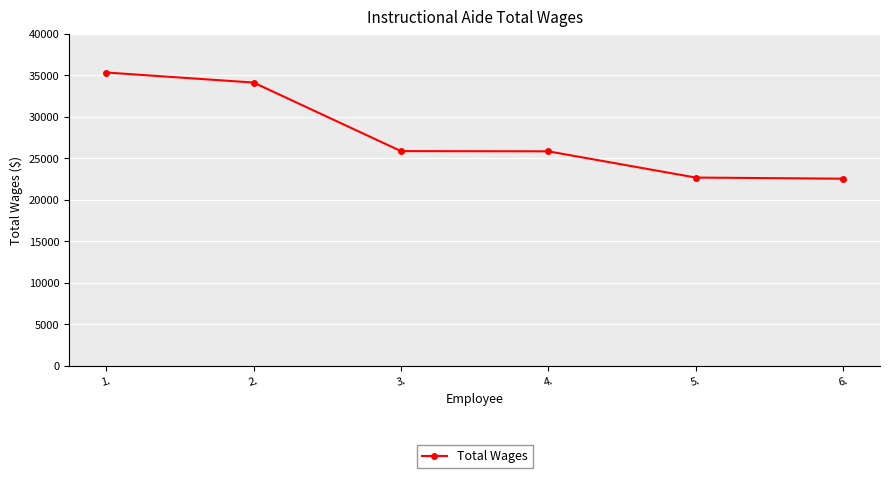

Is it true that the value at 5. is 22674?

True